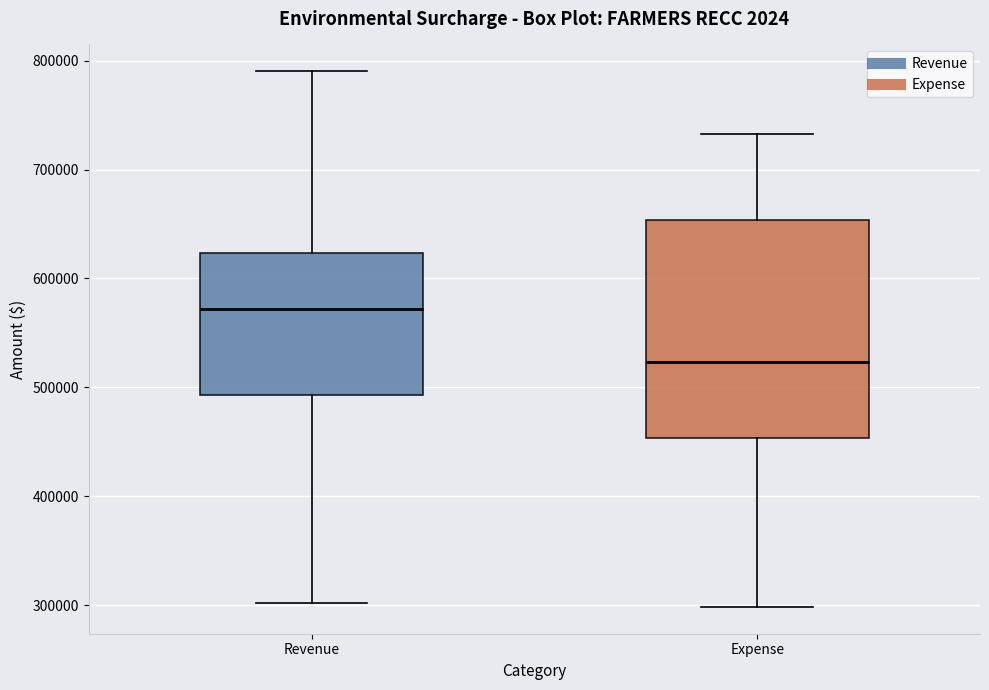

Which box's median line is the highest?

Revenue